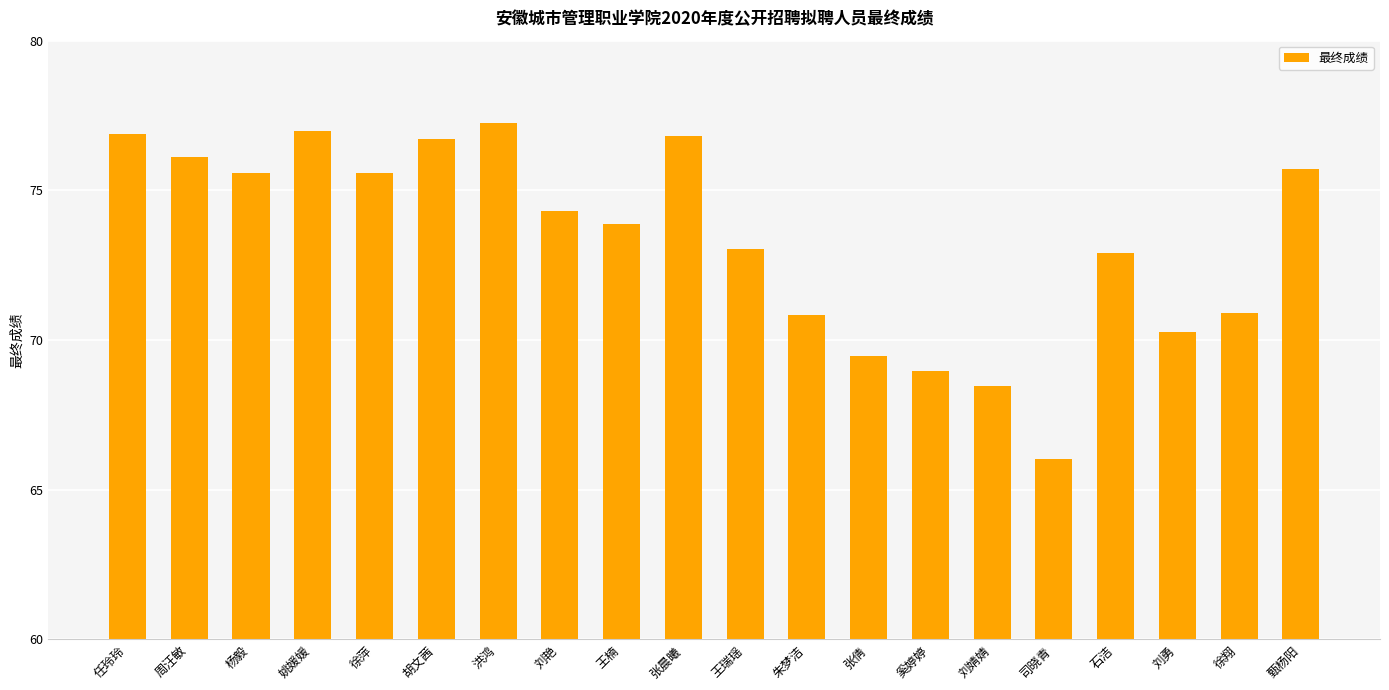

What is the difference between the second highest and second lowest values?

8.5